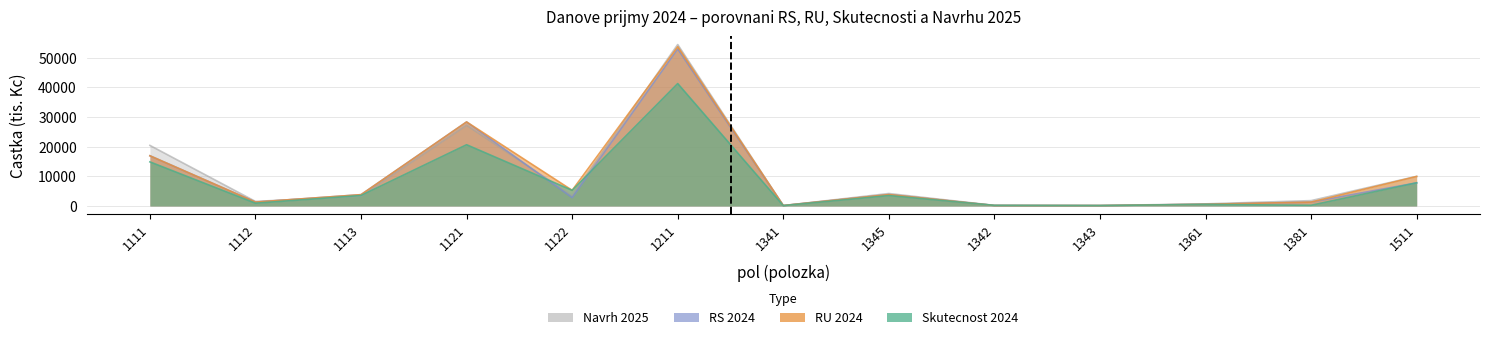

At how many categories does at least one series exceed 15070?

3